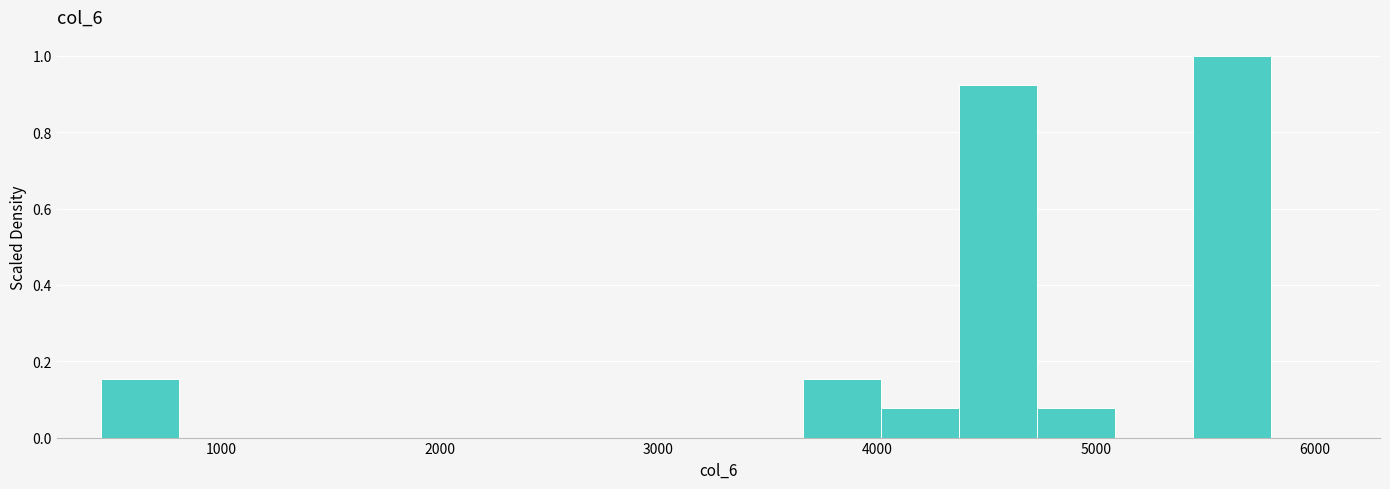

Around what value on the x-axis is the tallest bar? Give the approximate position of its centre, as read against the axis.

5600